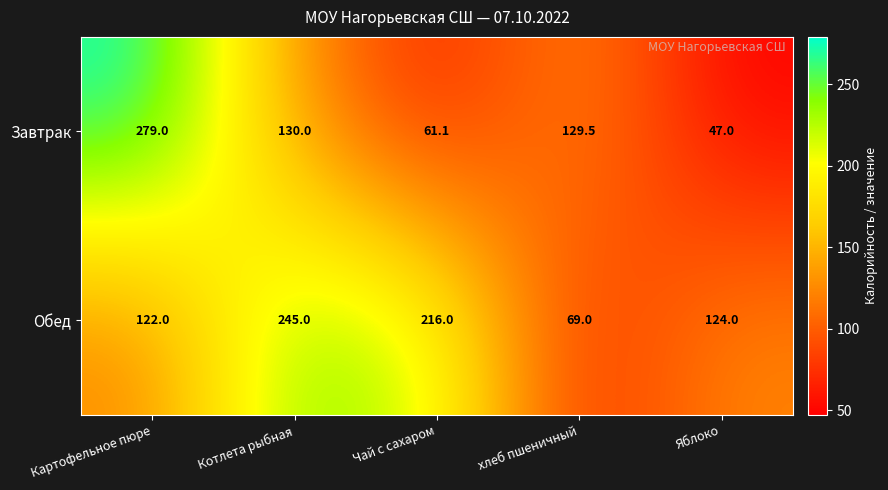

List the labels in order of Завтрак value, smallest first.

Яблоко, Чай с сахаром, хлеб пшеничный, Котлета рыбная, Картофельное пюре